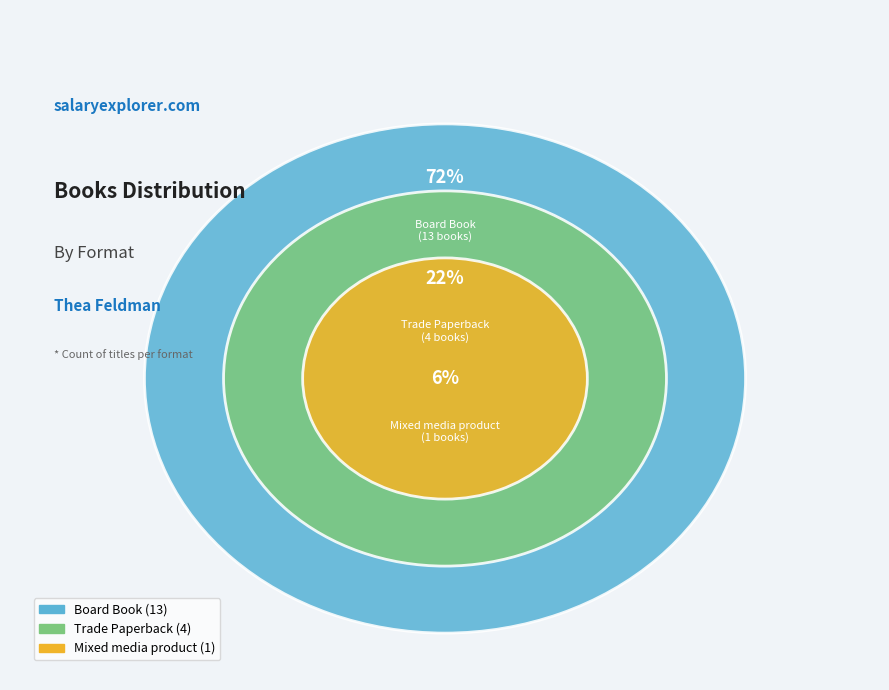

Rank the categories by value from lowest to highest.

Mixed media product, Trade Paperback, Board Book